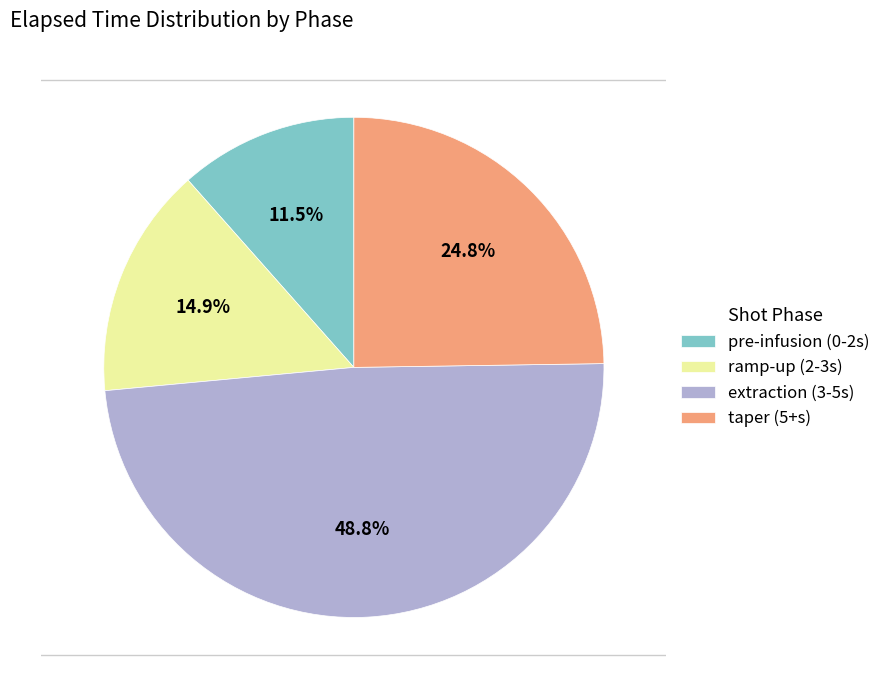

Is 3.284 the majority of the pie?

No